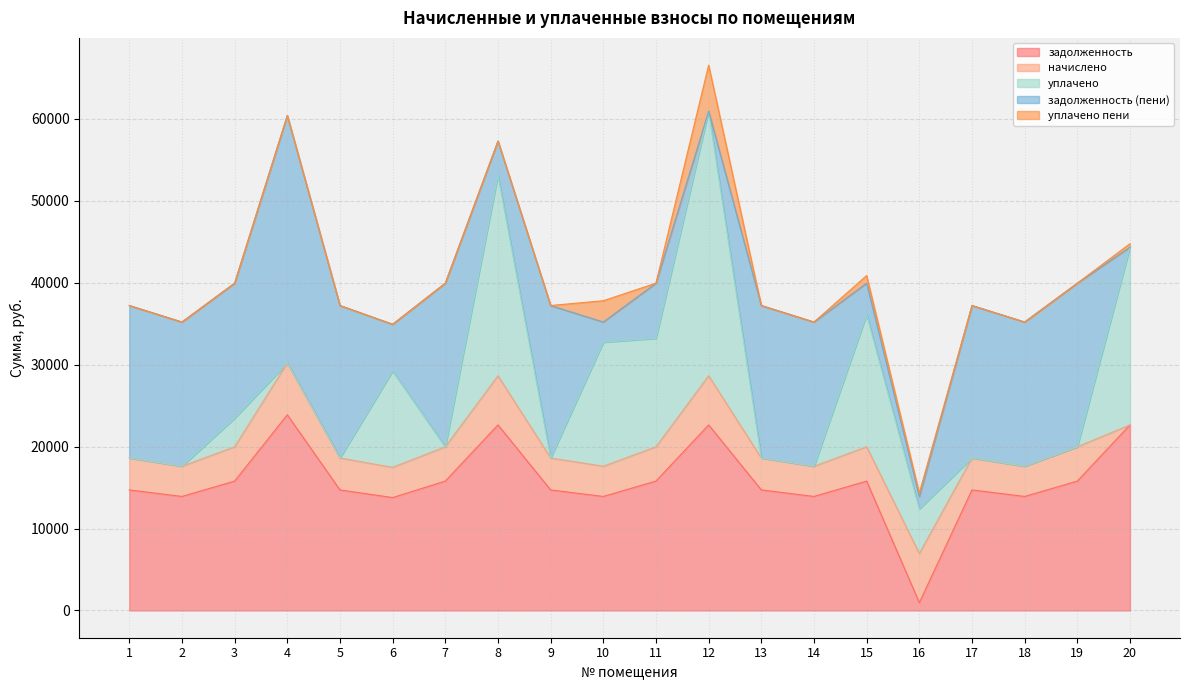

The value of уплачено at 18 is -21718.1. True or false?

False